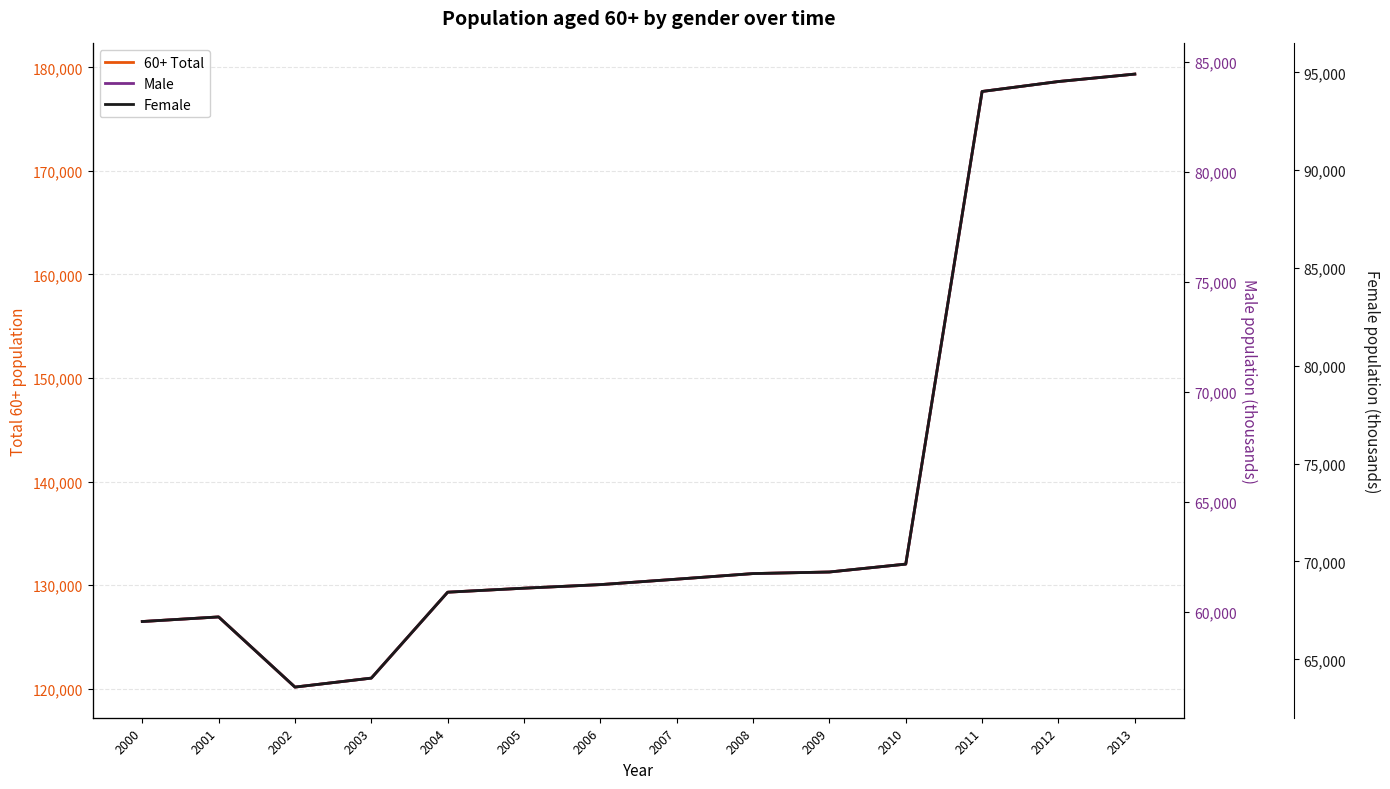

At which category is the sum across all series the highest?

2013